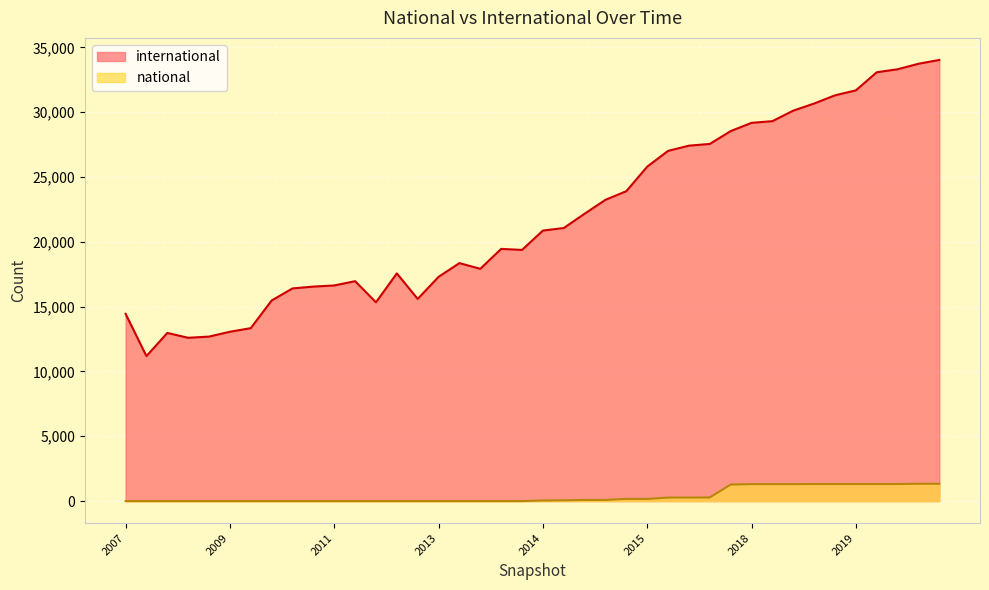

What is the spread (max minus min) of values at 2017?

27143